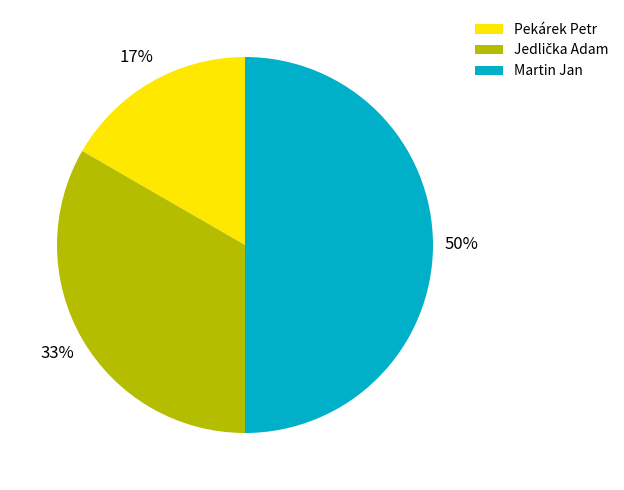

To the nearest percent, what is the average slice percentage?

33%